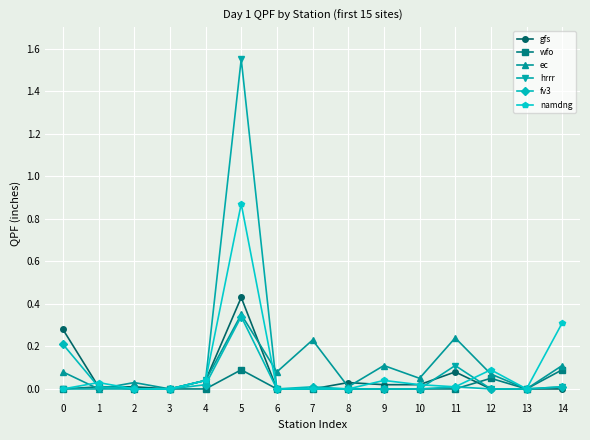

At which category is the sum across all series the highest?

5